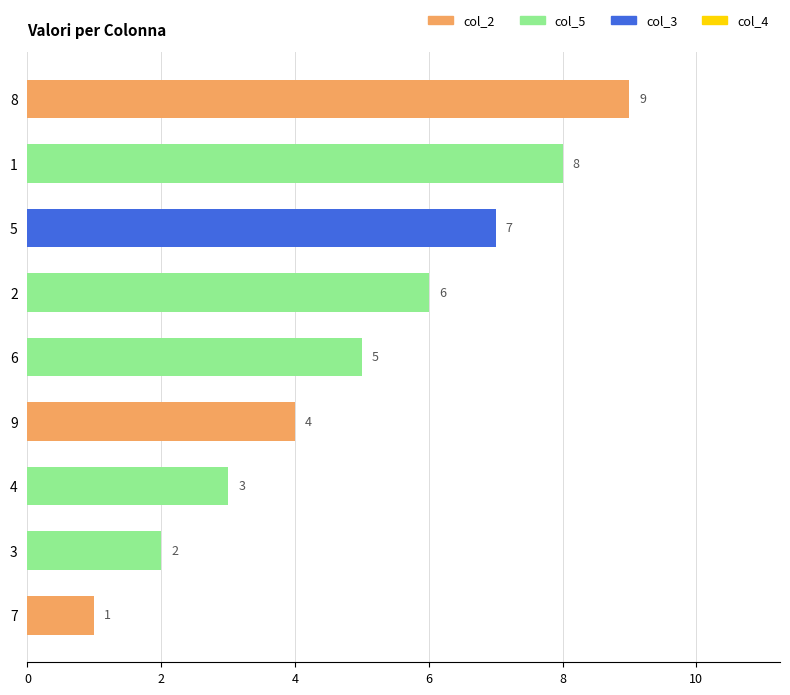

Rank the categories by value from lowest to highest.

7, 3, 4, 9, 6, 2, 5, 1, 8